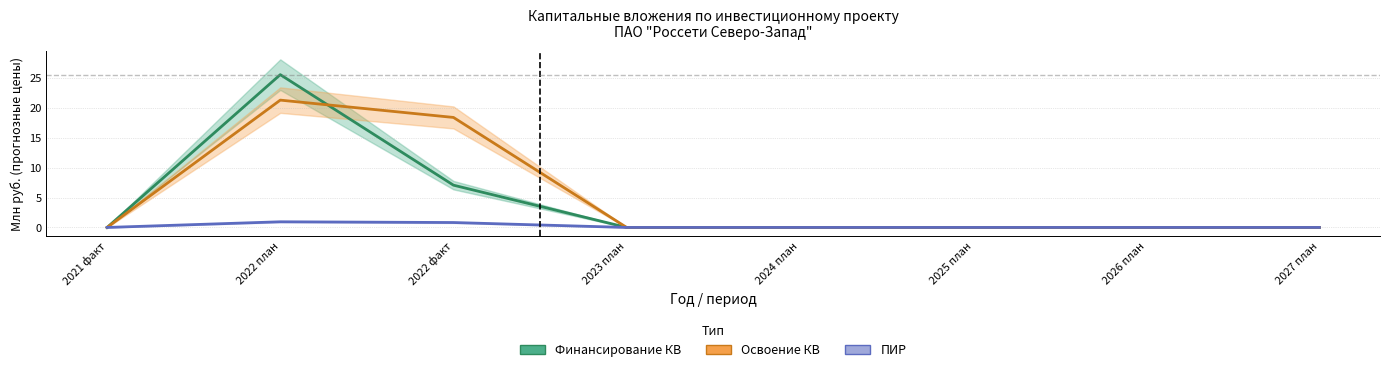

What is the label of the 6th point from the right?

2022 факт